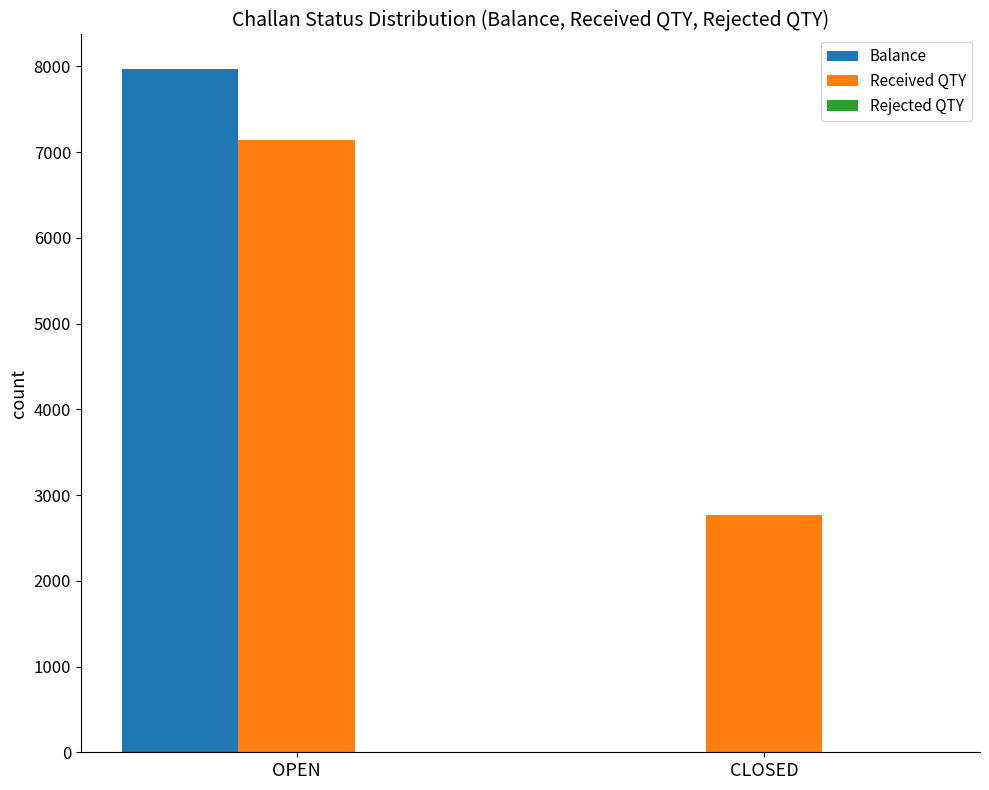

What is the sum of all Received QTY values?

9908